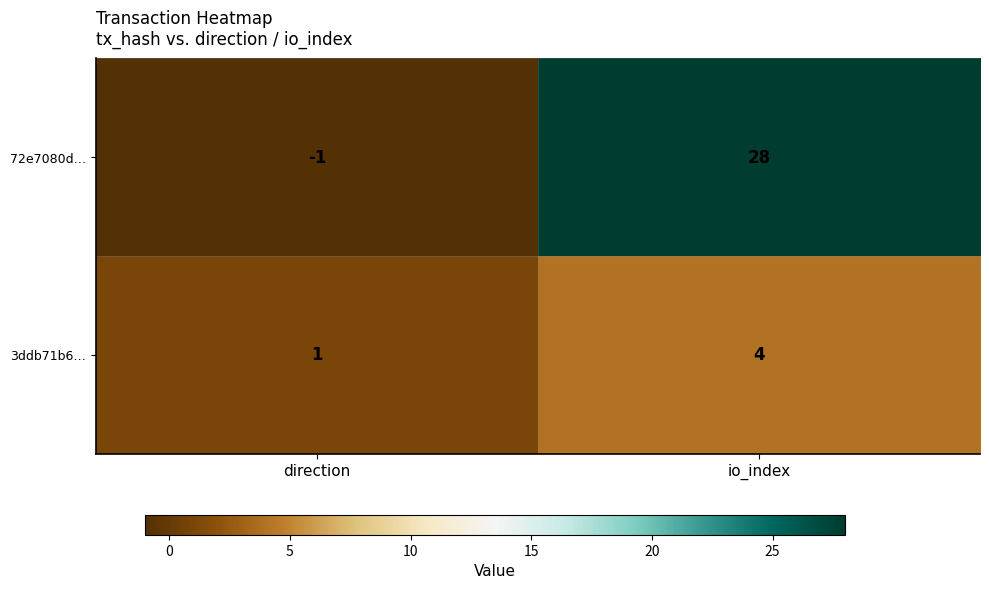

What is the spread (max minus min) of values at io_index?

24